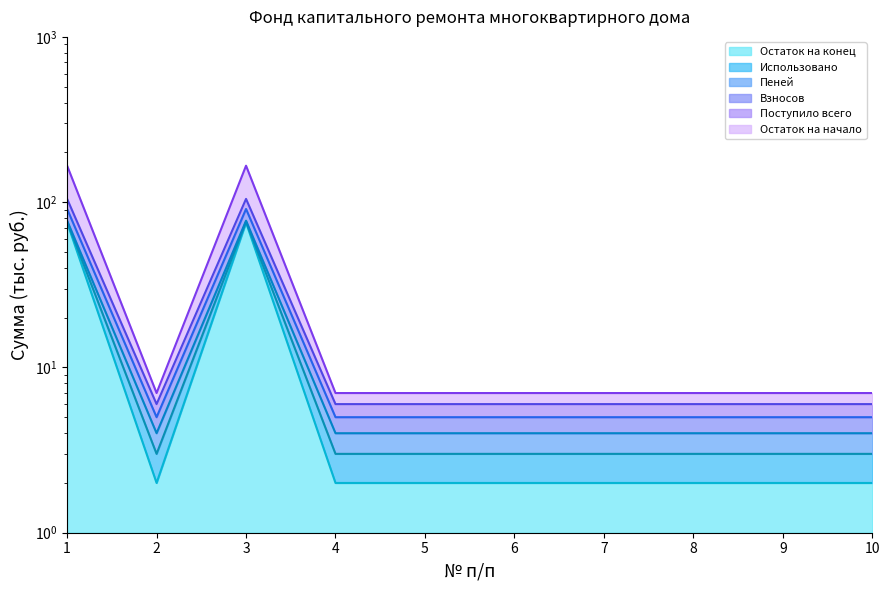

What is the minimum value shown in the chart?

2.0